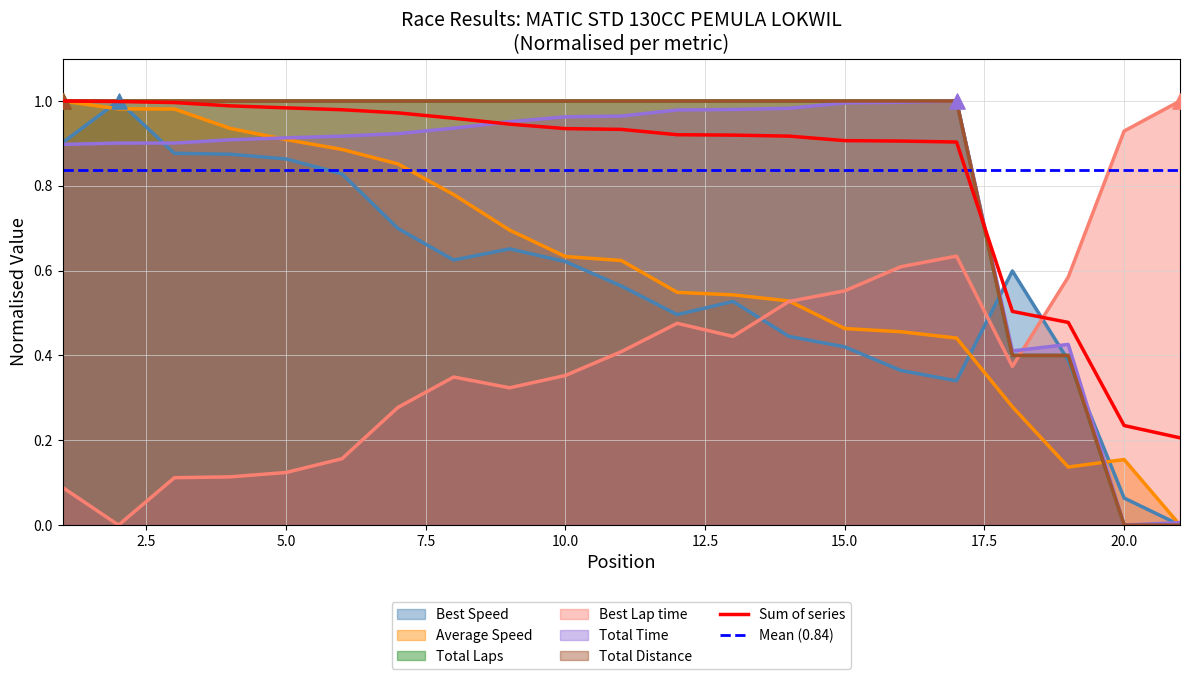

At which category is the sum across all series the highest?

1